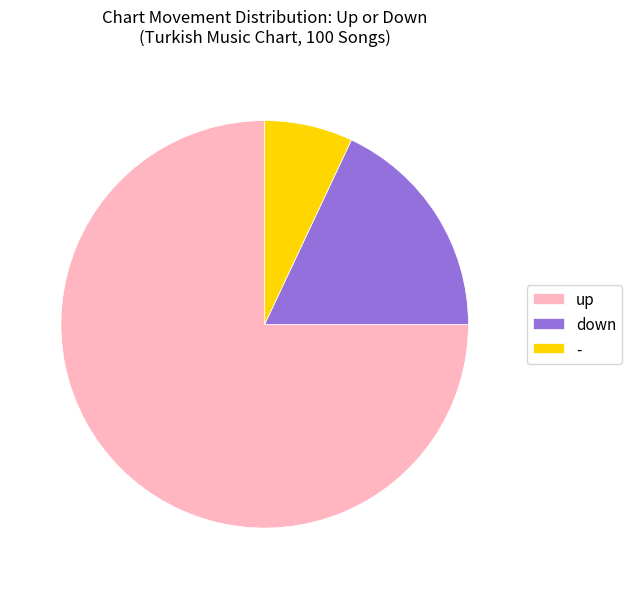

How many slices are in this pie chart?

3